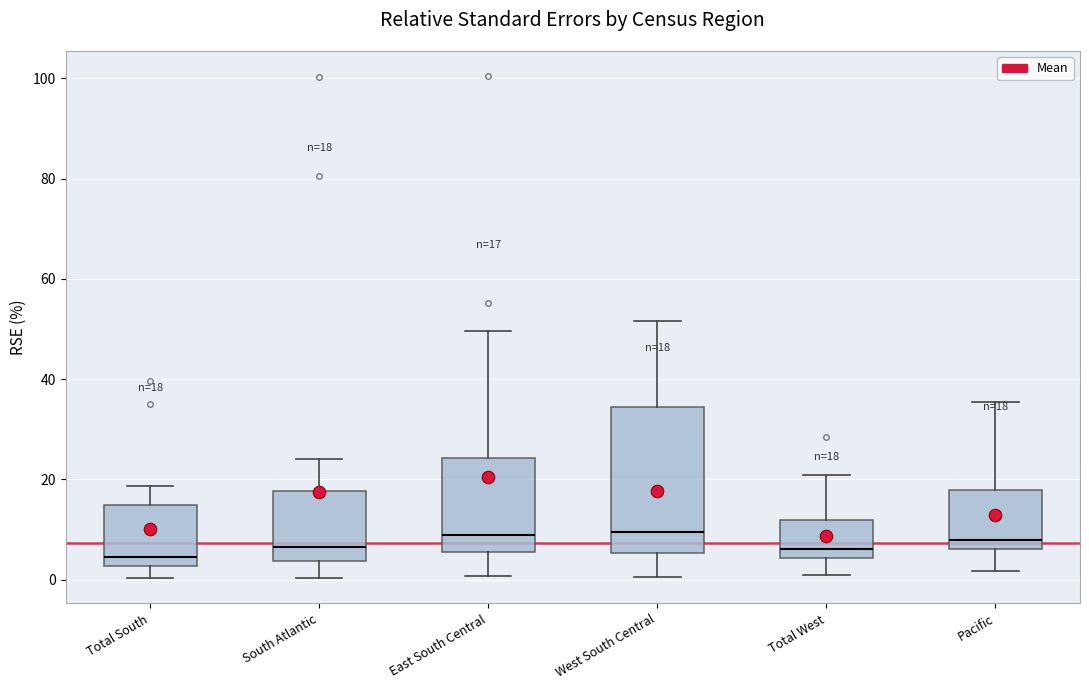

Which box is the tallest, from its lower edge to its upper edge?

West South Central